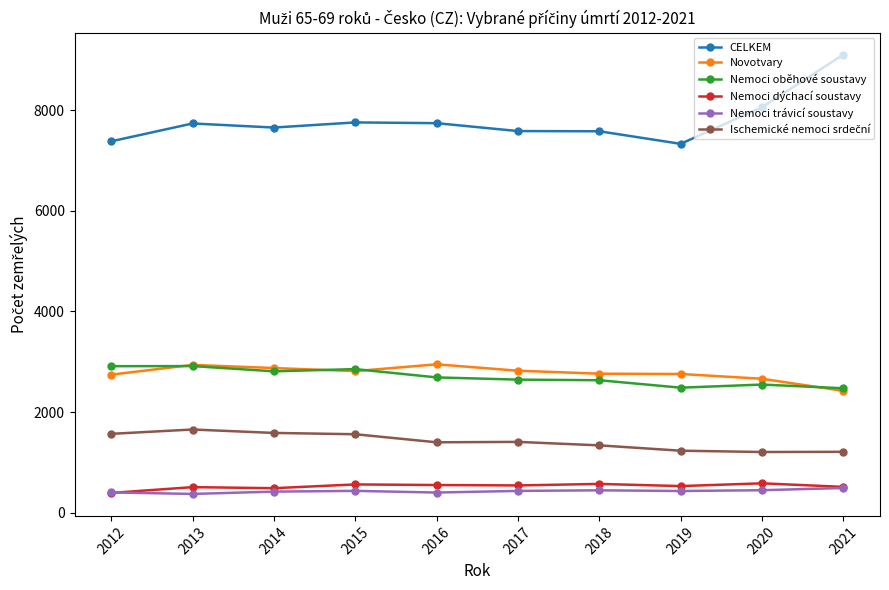

True or false: Nemoci oběhové soustavy and Nemoci dýchací soustavy cross at least once.

False